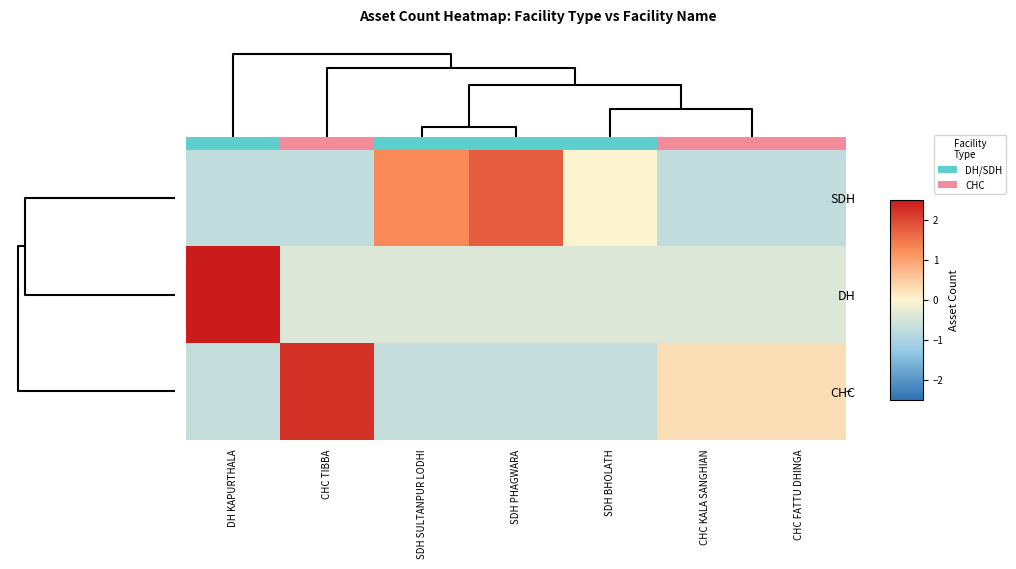

Reading left to right, what are all the values shown in this chart?

SDH: DH KAPURTHALA=-0.8	CHC TIBBA=-0.8	SDH SULTANPUR LODHI=1.3	SDH PHAGWARA=1.8	SDH BHOLATH=0.0	CHC KALA SANGHIAN=-0.8	CHC FATTU DHINGA=-0.8
DH: DH KAPURTHALA=2.4	CHC TIBBA=-0.4	SDH SULTANPUR LODHI=-0.4	SDH PHAGWARA=-0.4	SDH BHOLATH=-0.4	CHC KALA SANGHIAN=-0.4	CHC FATTU DHINGA=-0.4
CHC: DH KAPURTHALA=-0.7	CHC TIBBA=2.2	SDH SULTANPUR LODHI=-0.7	SDH PHAGWARA=-0.7	SDH BHOLATH=-0.7	CHC KALA SANGHIAN=0.3	CHC FATTU DHINGA=0.3